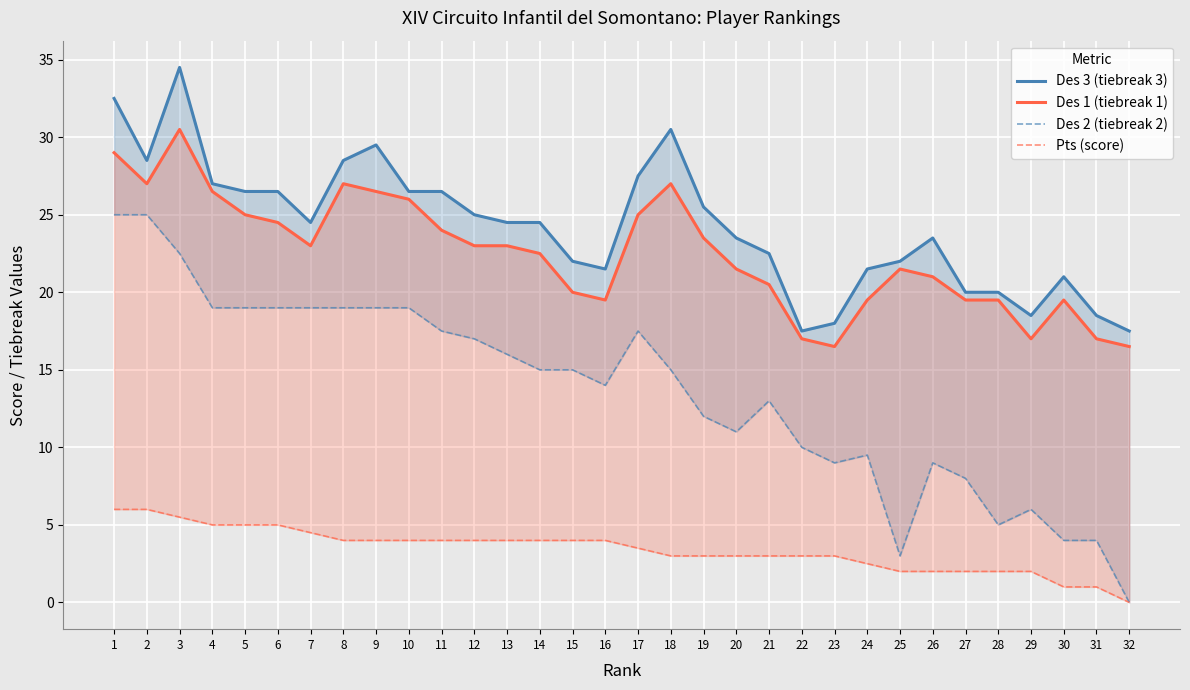

In Des 2 (tiebreak 2), how many points are higher than both neighbors (excluding endpoints)?

5